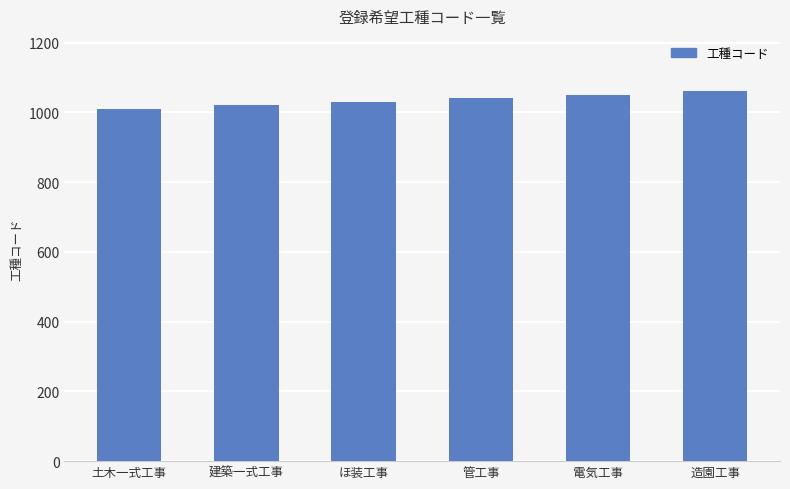

Reading left to right, what are all the values shown in this chart?

1010	1020	1030	1040	1050	1060